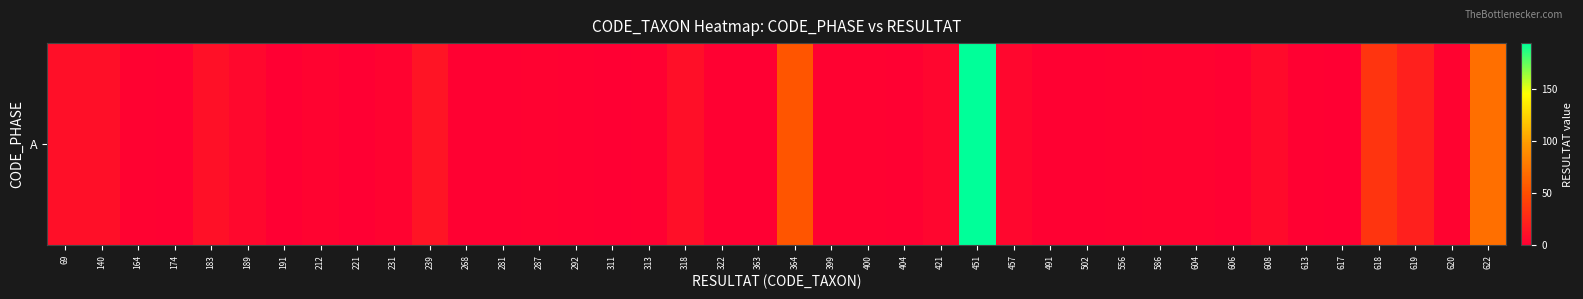

What is the difference between the values at 140 and 613?

9